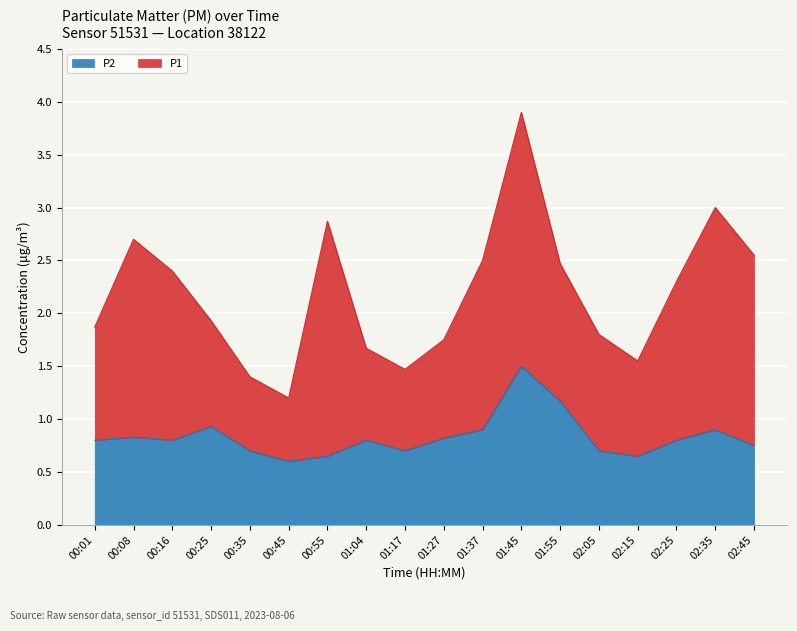

Where is the first local maximum?

00:08